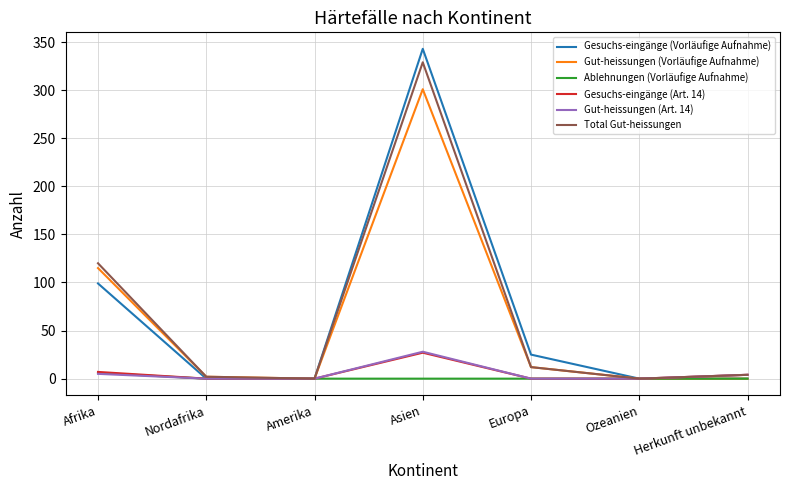

At which category does the chart reach its peak across all series?

Asien